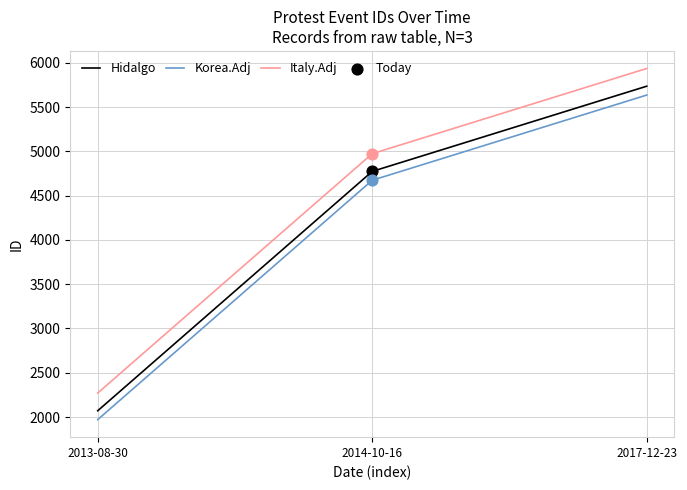

What is the spread (max minus min) of values at 2017-12-23?

300